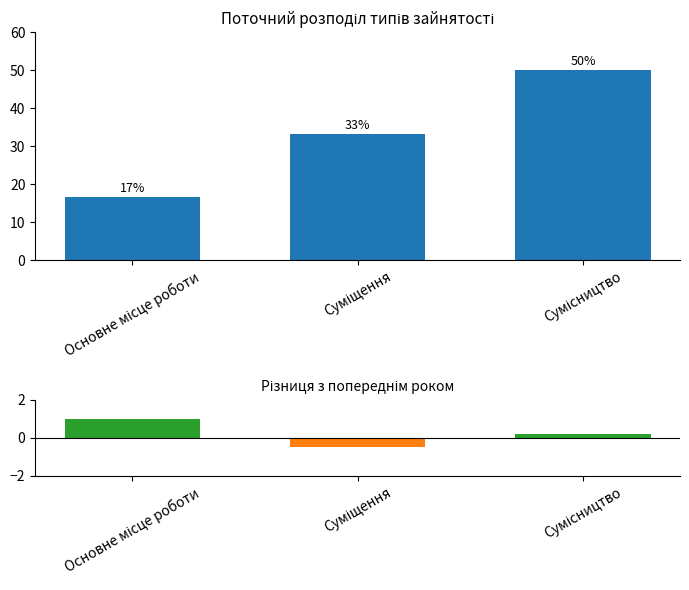

Rank the series by their maximum value, from highest to lowest.

Ідентифікатор, Різниця з попереднім роком